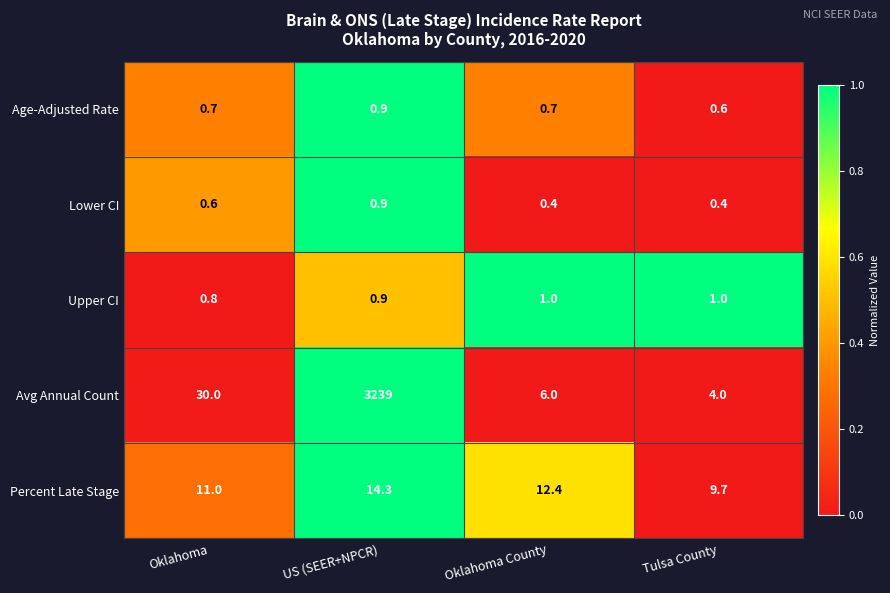

At which category does the chart reach its peak across all series?

US (SEER+NPCR)